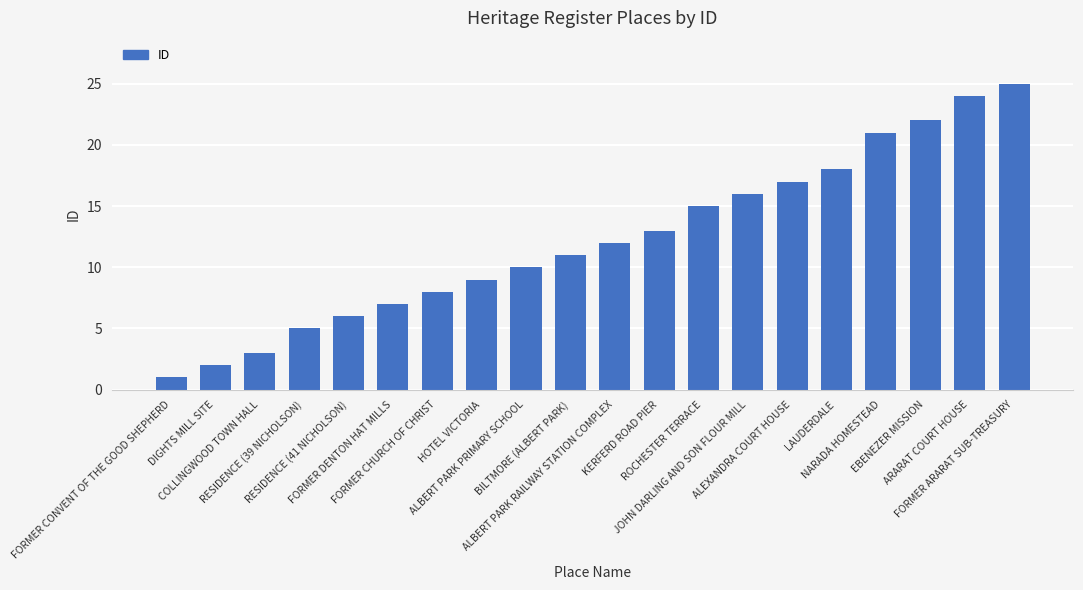

Reading right to left, transcribe all the data shown in this chart.

25	24	22	21	18	17	16	15	13	12	11	10	9	8	7	6	5	3	2	1